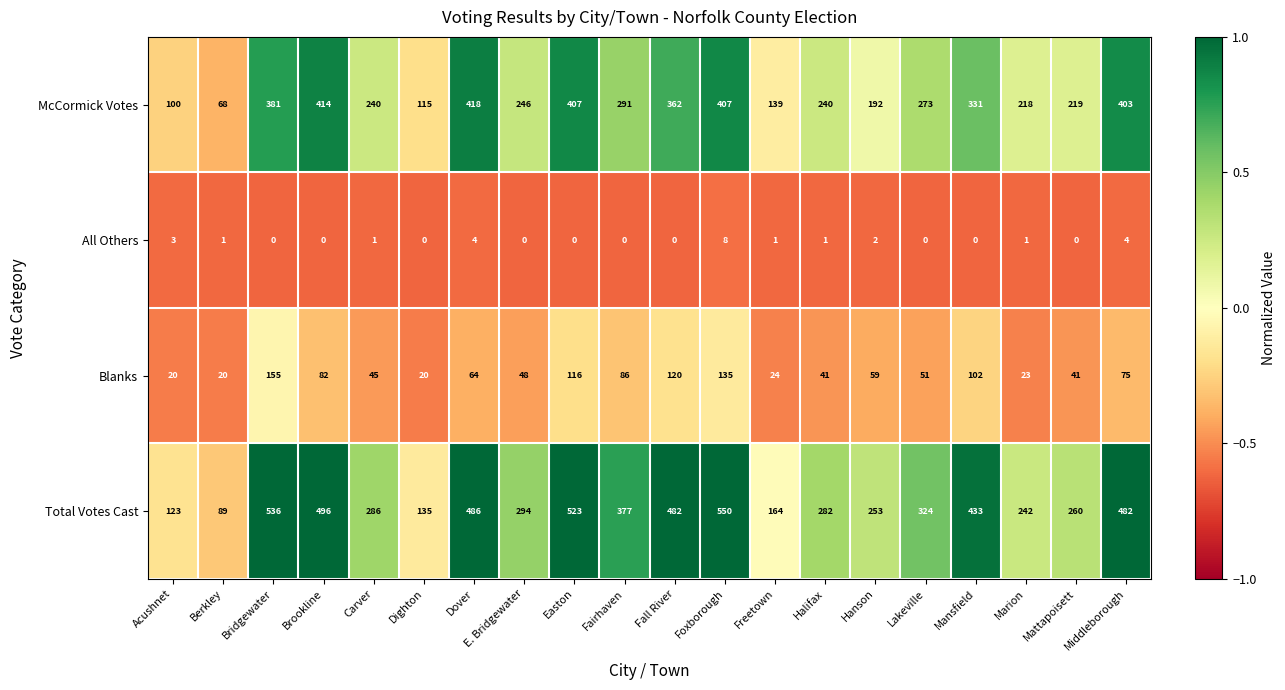

Which series has the largest total across all categories?

Total Votes Cast